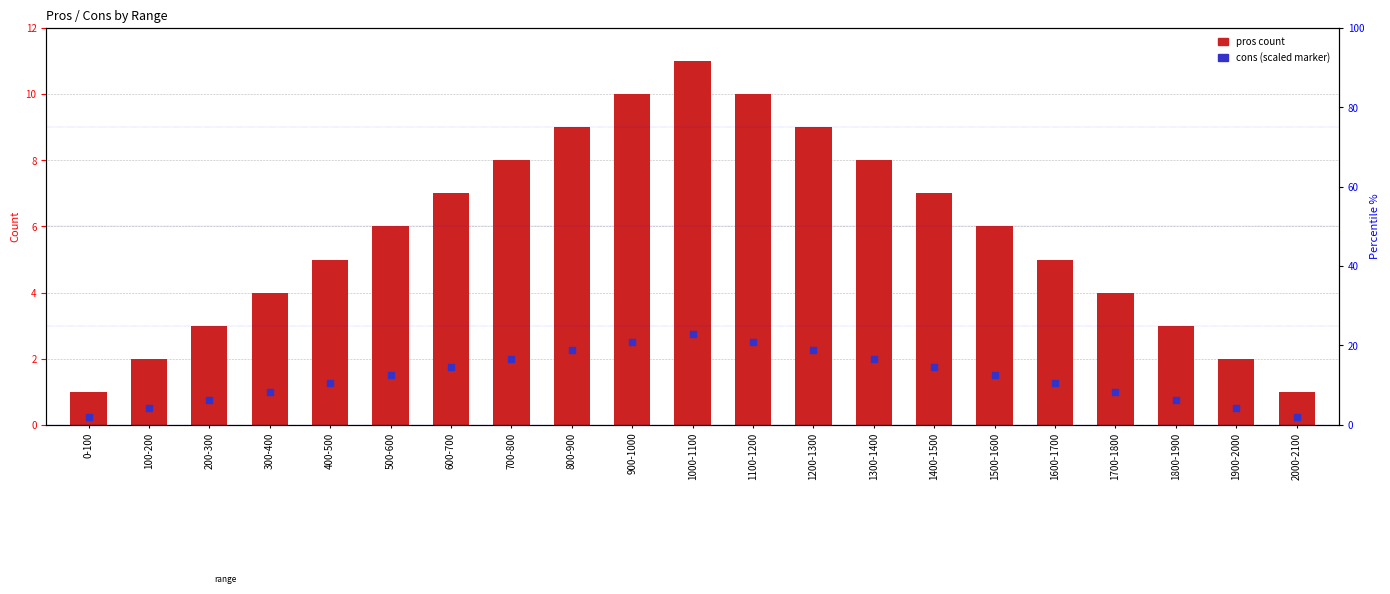

What is the total value across all series at 1300-1400?

10.0